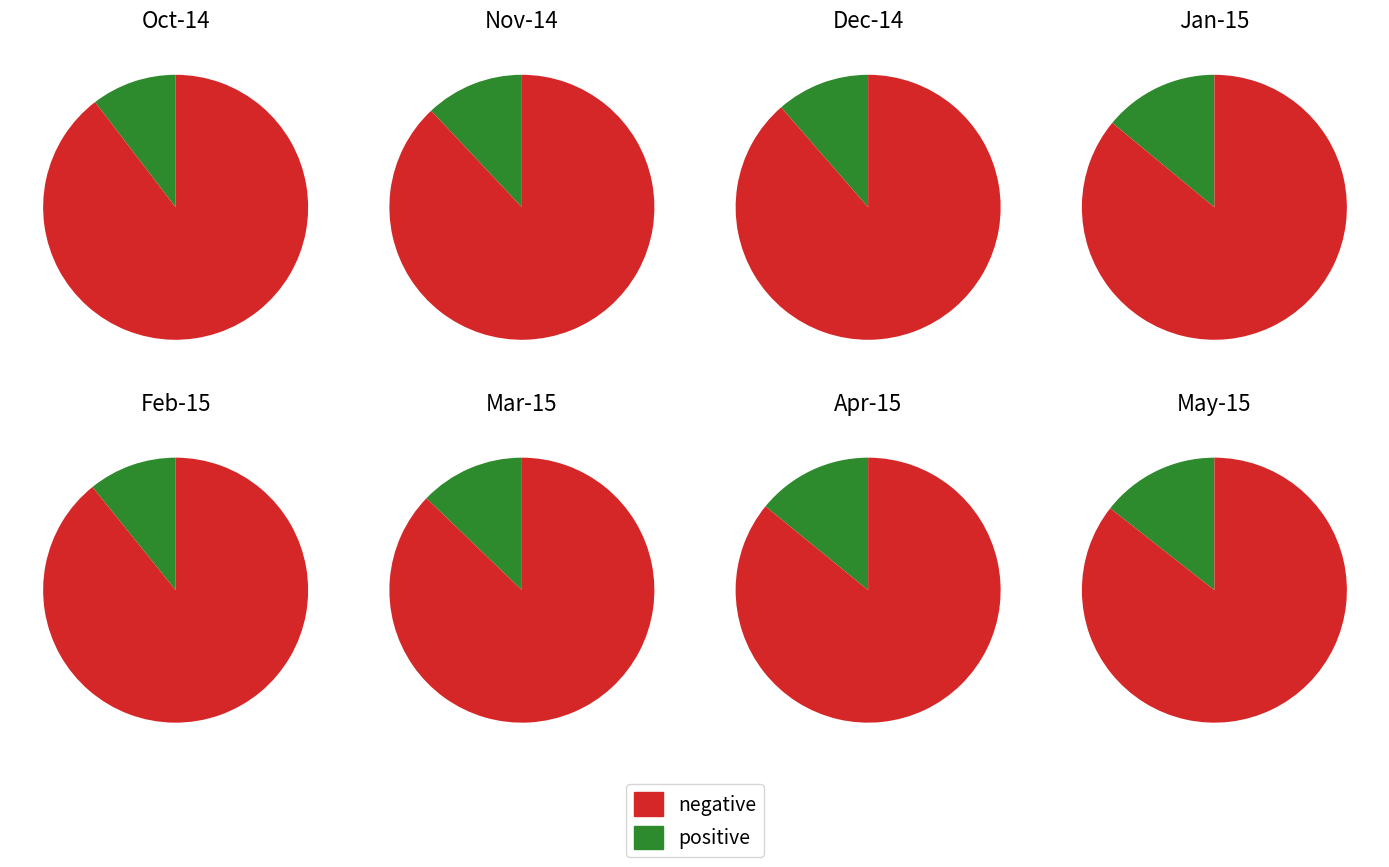

To the nearest percent, what percentage of the pie is Nov-14?

8%